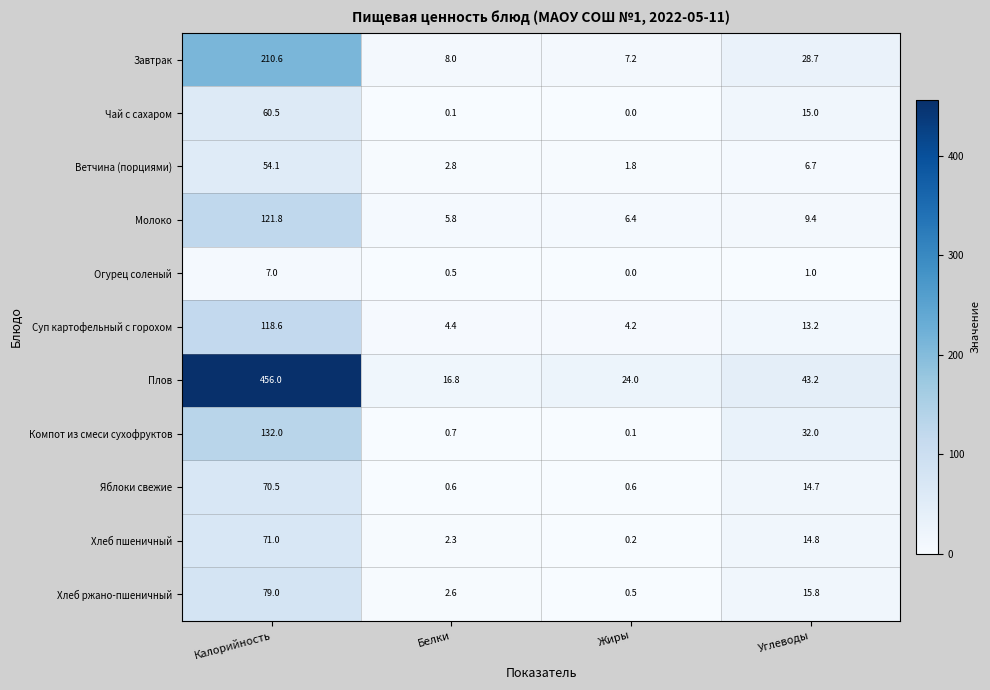

Which series has the largest total across all categories?

Плов